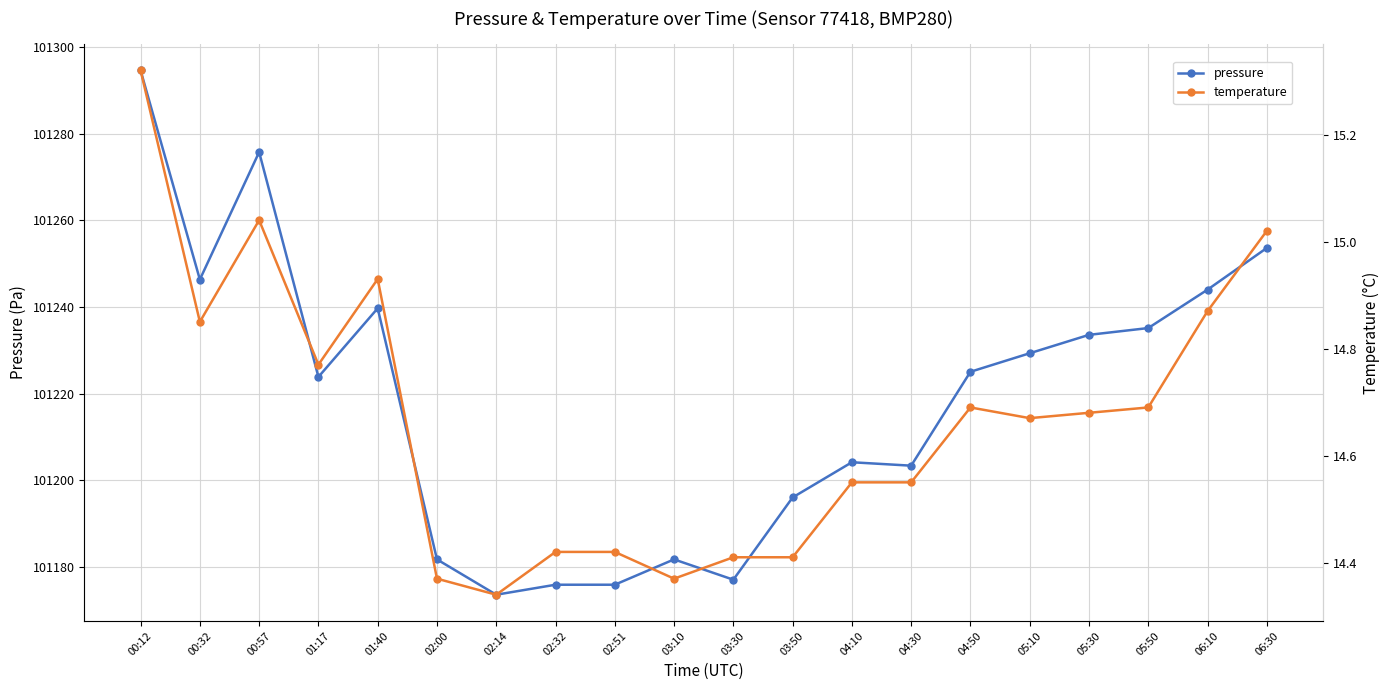

Does the chart display data point markers on the line(s)?

Yes